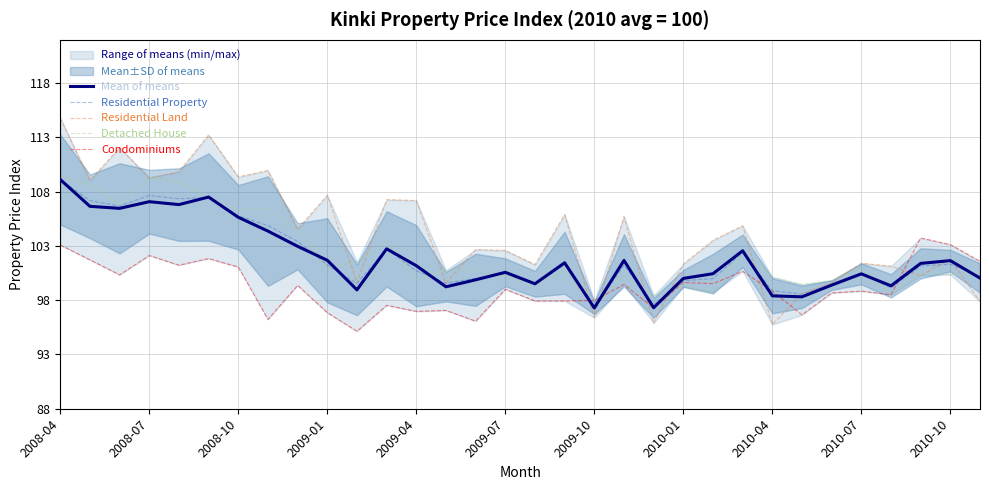

Which category has the highest value in the Residential Land series?

2008-04